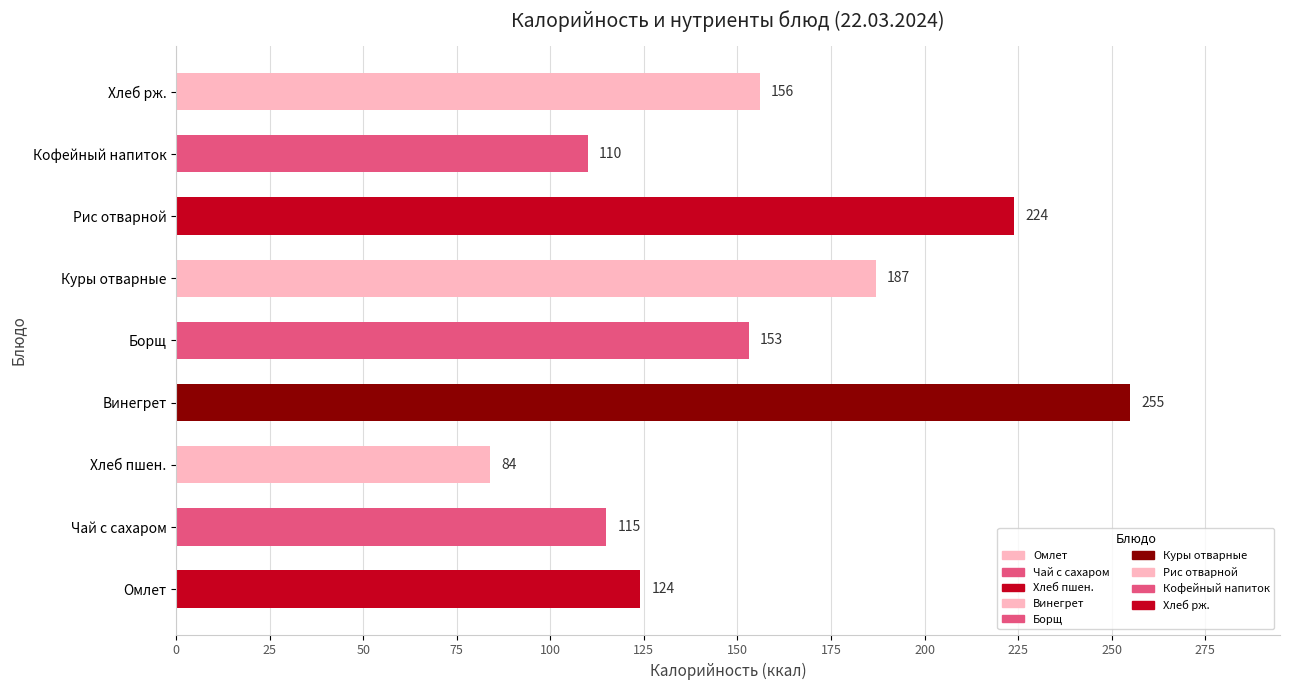

What is the minimum value shown in the chart?

84